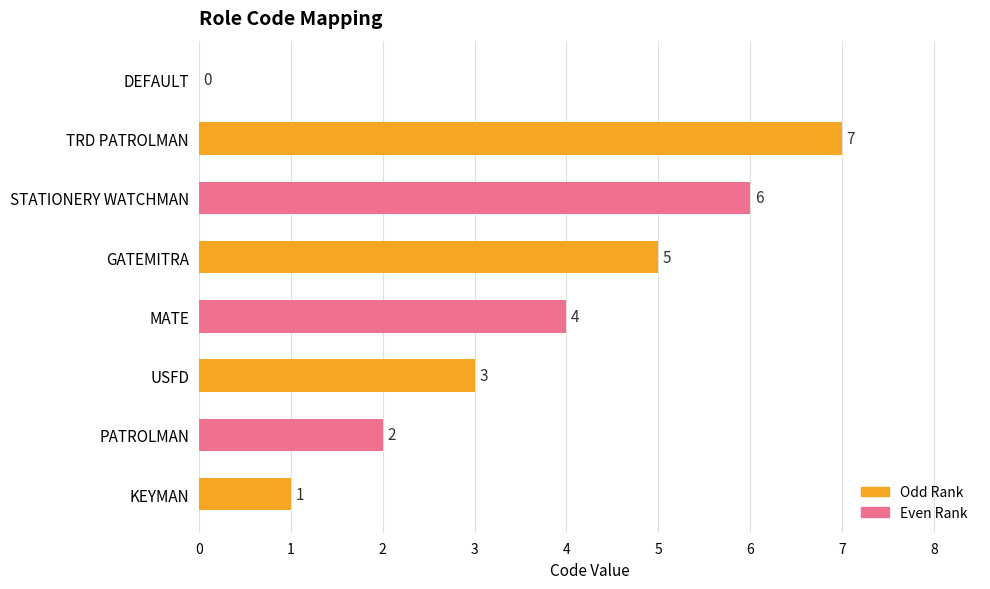

What is the sum of all values?

28